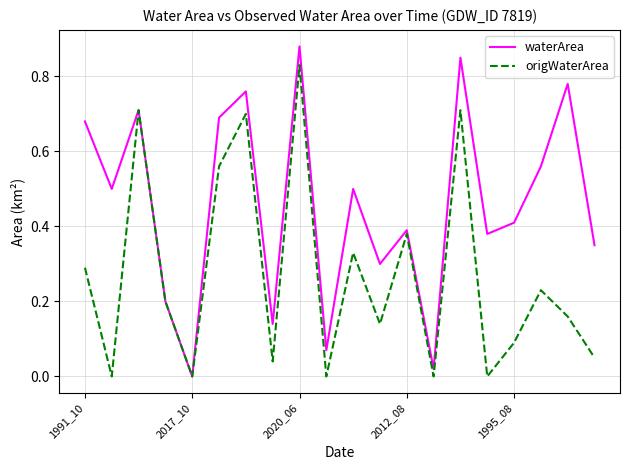

Which series has the largest total across all categories?

waterArea